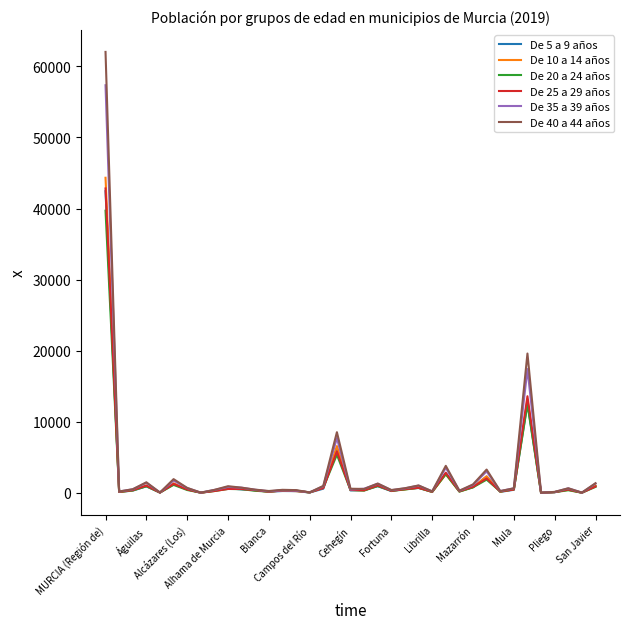

Which series has the largest range (max minus min)?

De 40 a 44 años